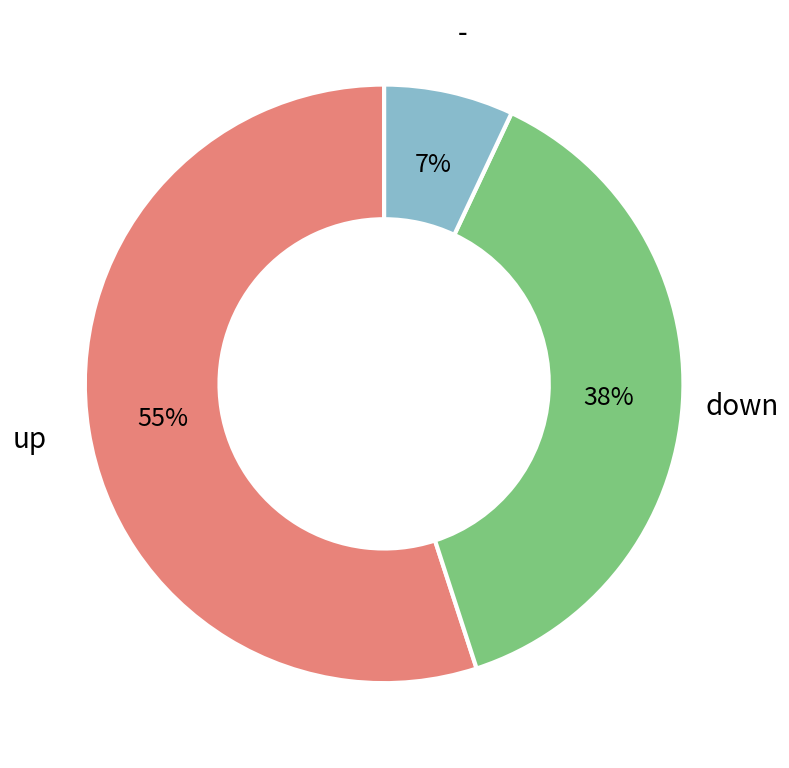

Is there any slice that represents more than half of the pie?

Yes